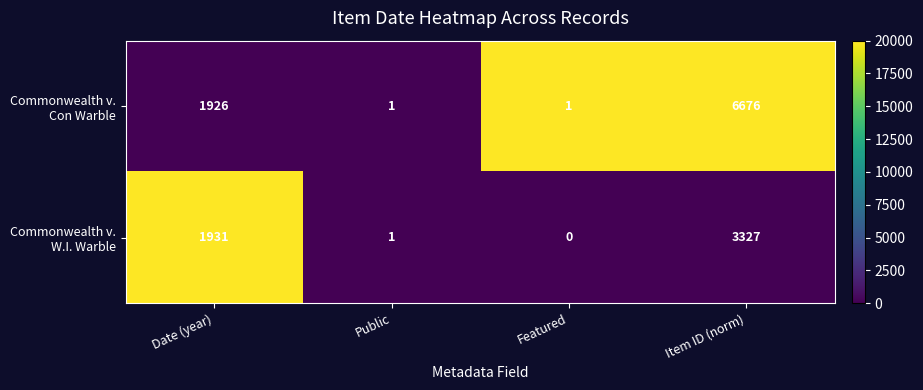

What is the difference between the highest and lowest values at Item ID (norm)?

3349